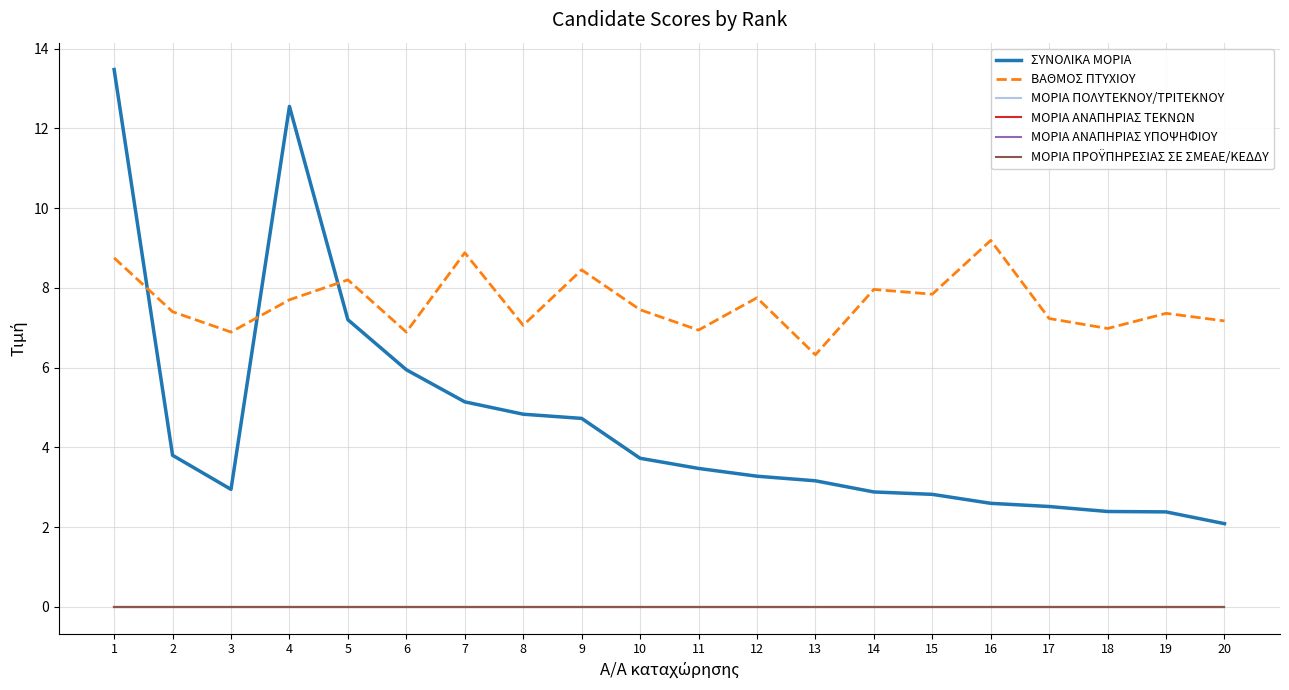

Reading left to right, what are all the values shown in this chart?

ΣΥΝΟΛΙΚΑ ΜΟΡΙΑ: 13.5	3.8	2.9	12.6	7.2	5.9	5.1	4.8	4.7	3.7	3.5	3.3	3.2	2.9	2.8	2.6	2.5	2.4	2.4	2.1
ΒΑΘΜΟΣ ΠΤΥΧΙΟΥ: 8.8	7.4	6.9	7.7	8.2	6.9	8.9	7.1	8.4	7.5	6.9	7.8	6.3	8.0	7.8	9.2	7.2	7.0	7.4	7.2
ΜΟΡΙΑ ΠΟΛΥΤΕΚΝΟΥ/ΤΡΙΤΕΚΝΟΥ: 0.0	0.0	0.0	0.0	0.0	0.0	0.0	0.0	0.0	0.0	0.0	0.0	0.0	0.0	0.0	0.0	0.0	0.0	0.0	0.0
ΜΟΡΙΑ ΑΝΑΠΗΡΙΑΣ ΤΕΚΝΩΝ: 0.0	0.0	0.0	0.0	0.0	0.0	0.0	0.0	0.0	0.0	0.0	0.0	0.0	0.0	0.0	0.0	0.0	0.0	0.0	0.0
ΜΟΡΙΑ ΑΝΑΠΗΡΙΑΣ ΥΠΟΨΗΦΙΟΥ: 0.0	0.0	0.0	0.0	0.0	0.0	0.0	0.0	0.0	0.0	0.0	0.0	0.0	0.0	0.0	0.0	0.0	0.0	0.0	0.0
ΜΟΡΙΑ ΠΡΟΫΠΗΡΕΣΙΑΣ ΣΕ ΣΜΕΑΕ/ΚΕΔΔΥ: 0.0	0.0	0.0	0.0	0.0	0.0	0.0	0.0	0.0	0.0	0.0	0.0	0.0	0.0	0.0	0.0	0.0	0.0	0.0	0.0